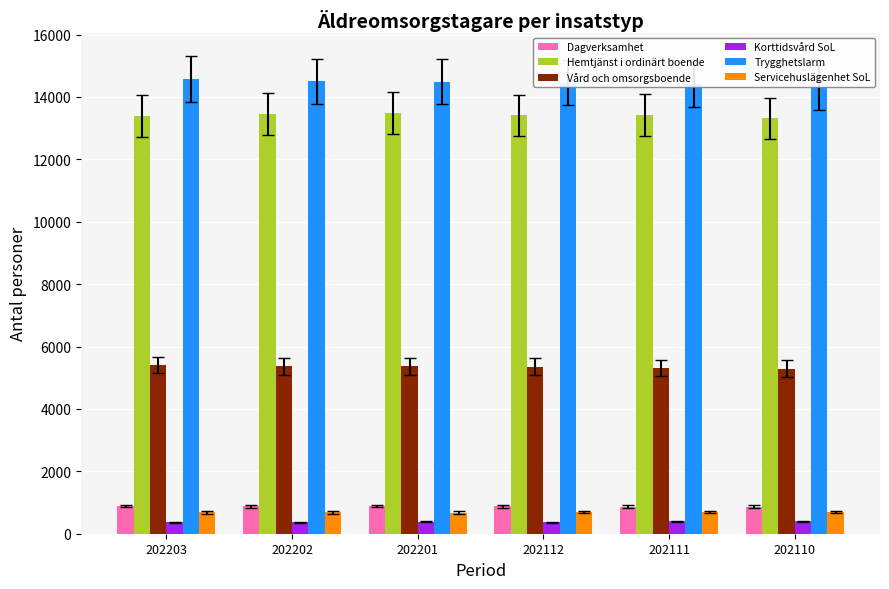

Reading left to right, list all the values displayed in this chart.

Dagverksamhet: 202203=890	202202=877	202201=886	202112=875	202111=866	202110=862
Hemtjänst i ordinärt boende: 202203=13393	202202=13454	202201=13494	202112=13407	202111=13431	202110=13311
Vård och omsorgsboende: 202203=5407	202202=5361	202201=5371	202112=5355	202111=5313	202110=5294
Korttidsvård SoL: 202203=370	202202=372	202201=381	202112=365	202111=402	202110=392
Trygghetslarm: 202203=14570	202202=14496	202201=14484	202112=14451	202111=14399	202110=14307
Servicehuslägenhet SoL: 202203=682	202202=681	202201=679	202112=683	202111=684	202110=688